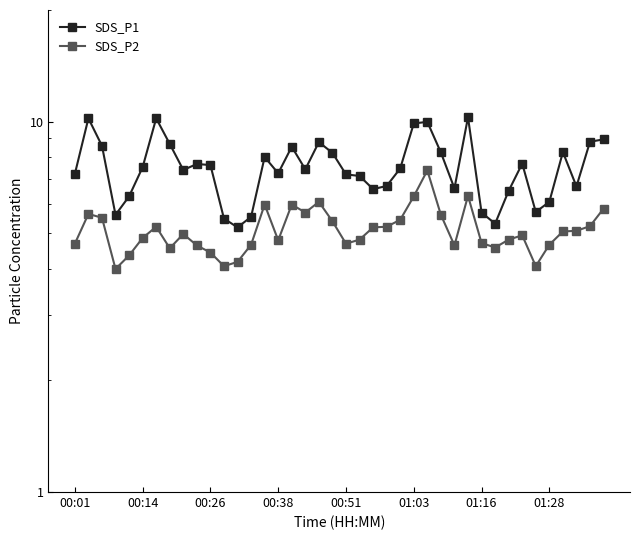

True or false: SDS_P2 and SDS_P1 intersect in this chart.

False